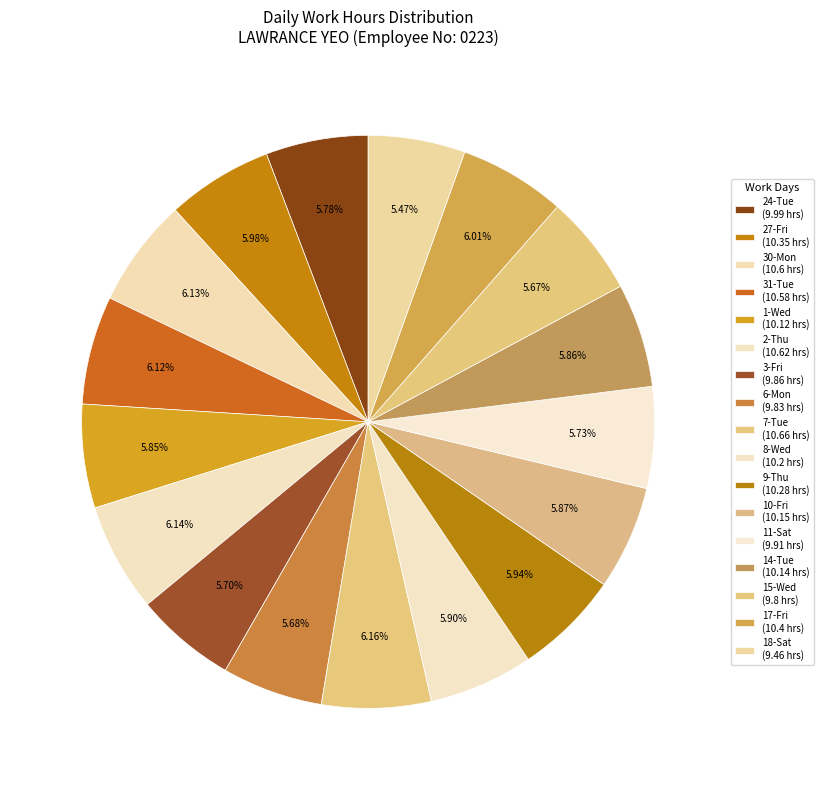

Count the number of slices in the pie.

17